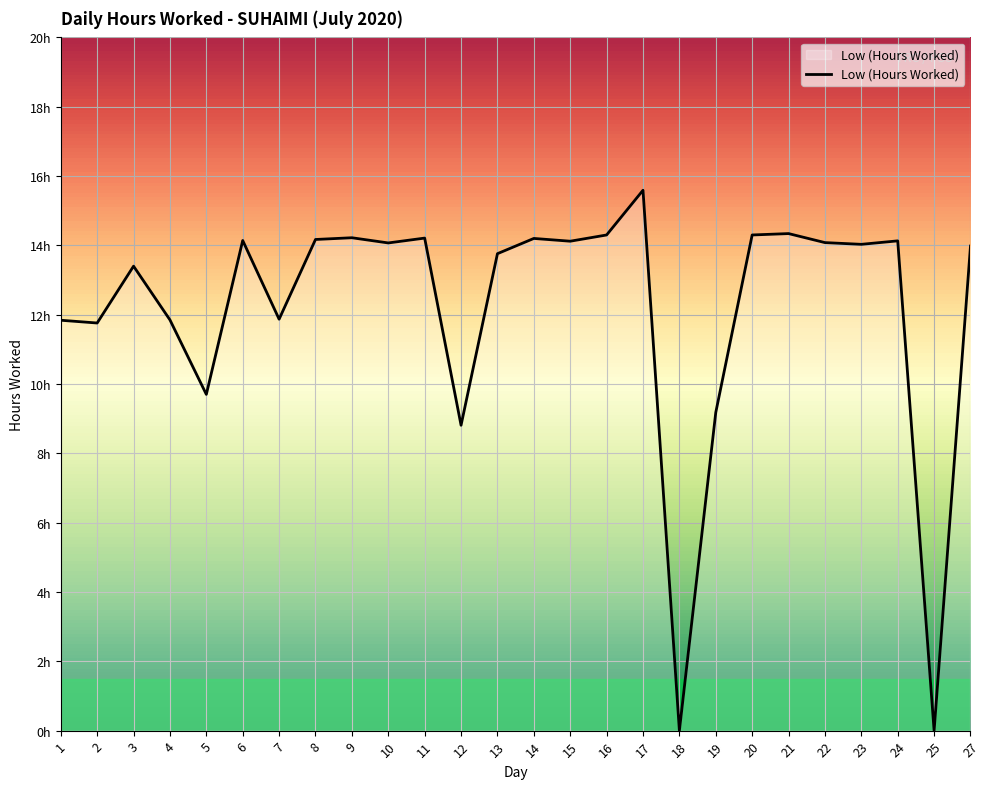

Does the chart have visible grid lines?

Yes